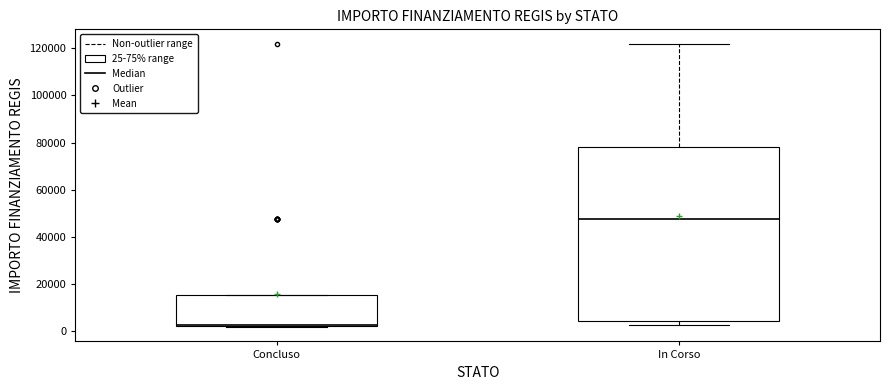

Where does the upper whisker of the box for In Corso end on the y-axis? The values are not printed on the chart, so give them approximately, as read against the axis.

122000